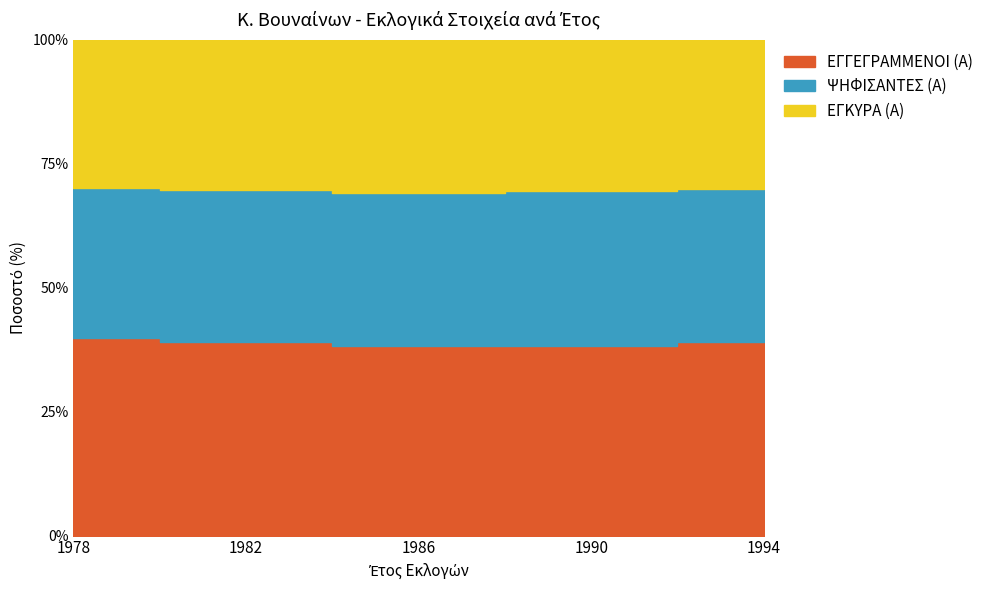

Reading left to right, list all the values displayed in this chart.

ΕΓΓΕΓΡΑΜΜΕΝΟΙ (Α): 1978=515	1982=581	1986=613	1990=614	1994=643
ΨΗΦΙΣΑΝΤΕΣ (Α): 1978=390	1982=453	1986=494	1990=502	1994=504
ΕΓΚΥΡΑ (Α): 1978=387	1982=451	1986=493	1990=491	1994=496